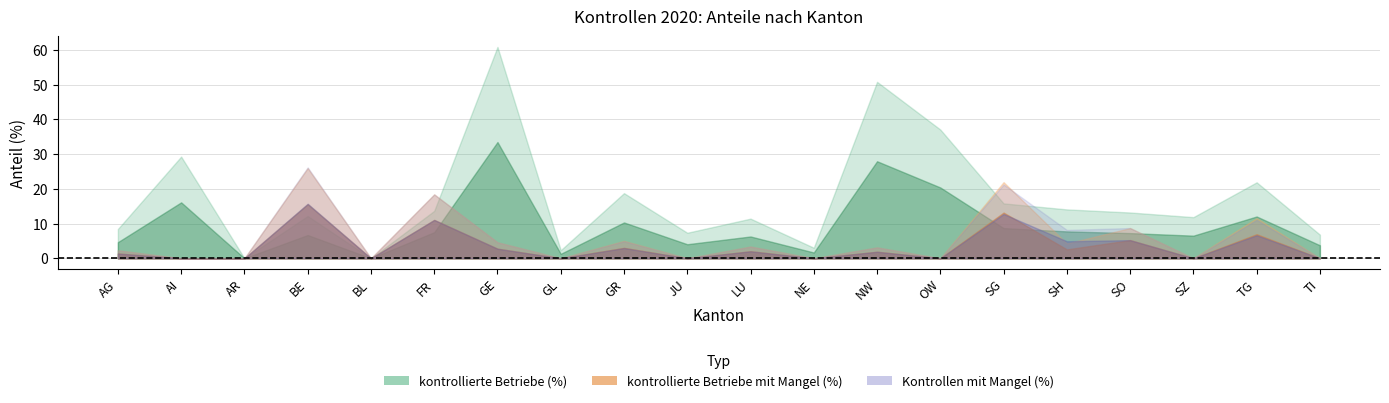

Where is kontrollierte Betriebe mit Mangel (%) nearest to the value 12?

TG